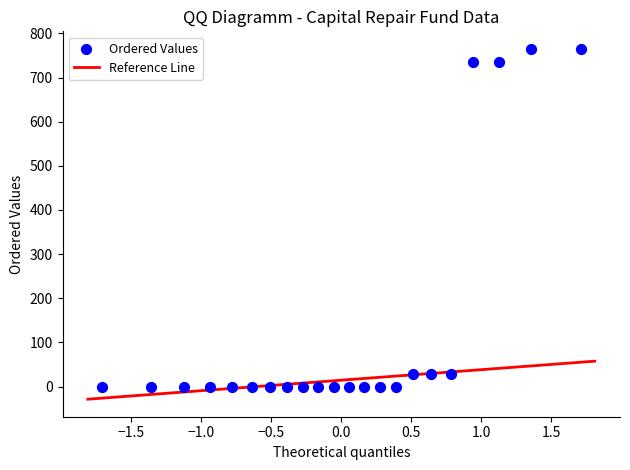

What is the range of X values (max minus min)?

3.4